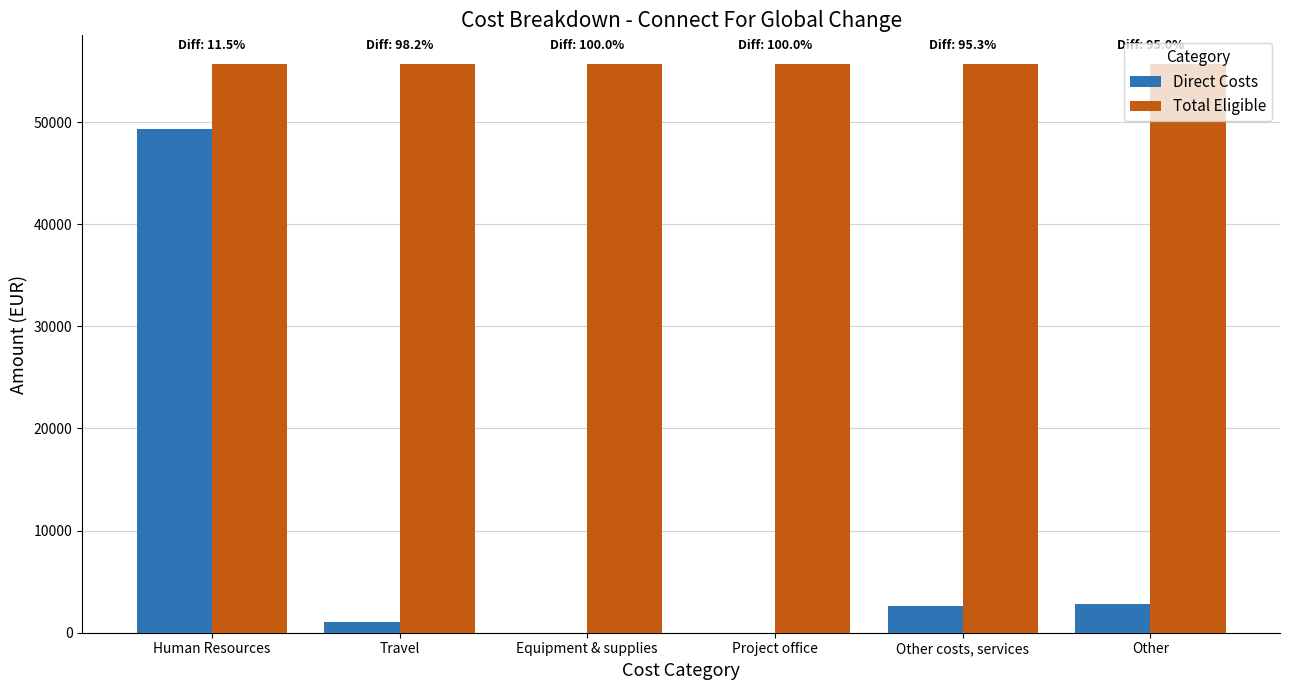

Are the bars grouped side by side (vs. stacked)?

Yes